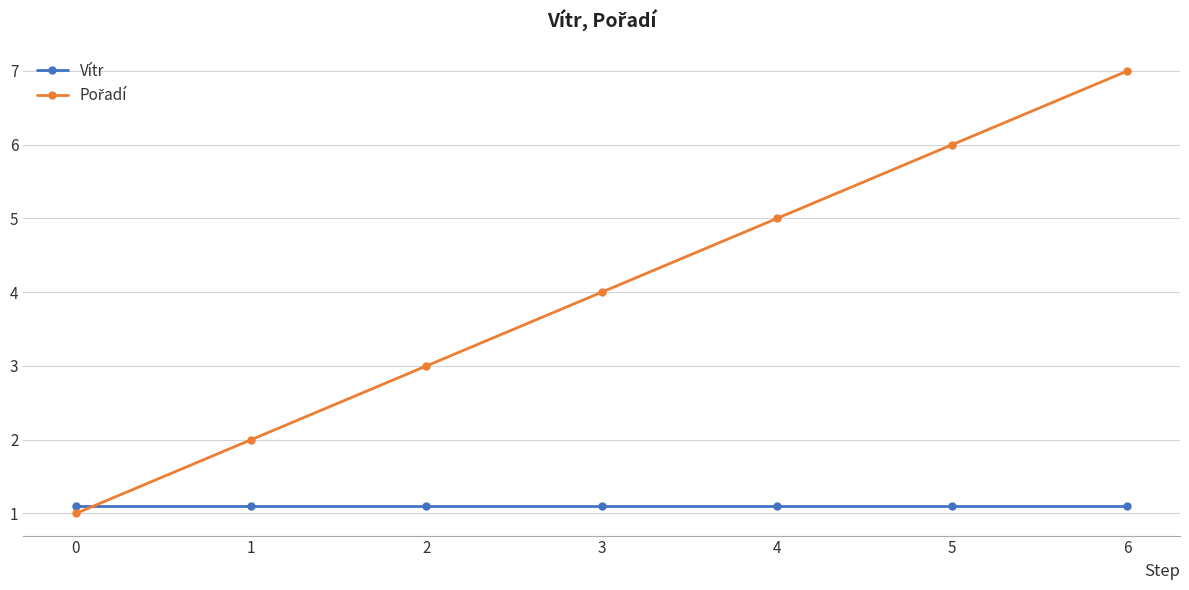

The Vítr series shows 1.8 at 2. True or false?

False